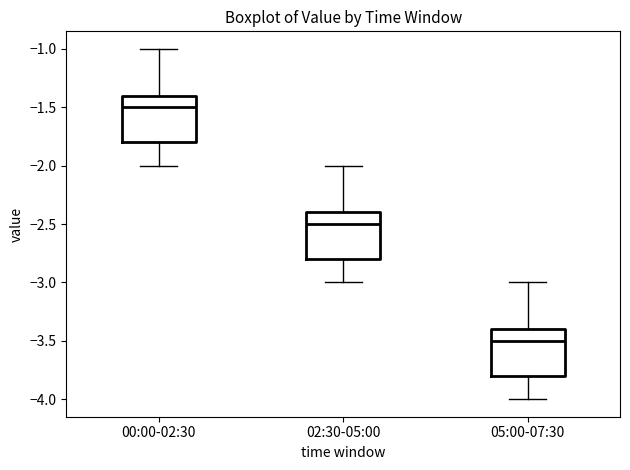

Which box has the highest median line?

00:00-02:30